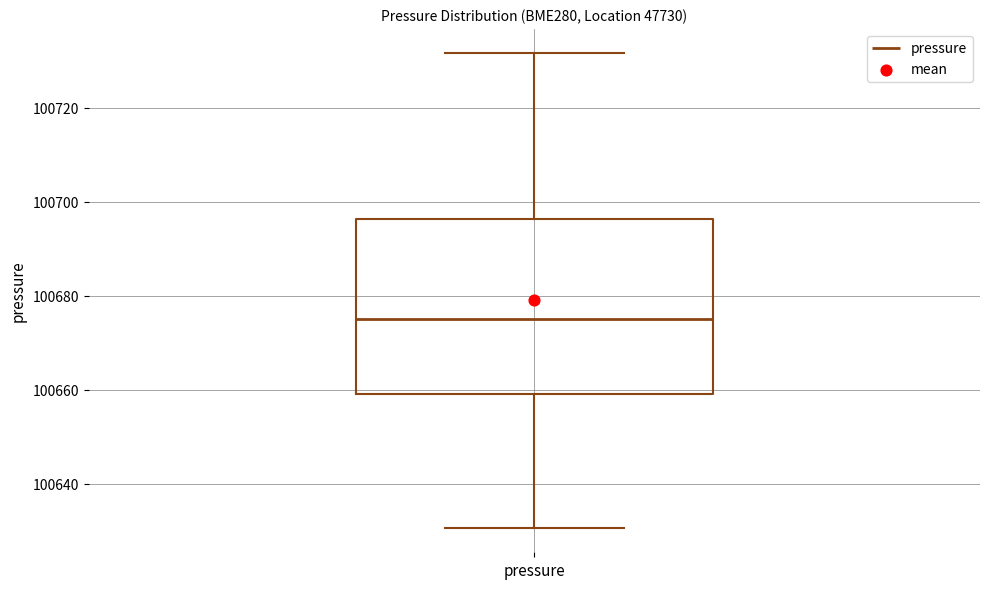

Read this box plot against the y-axis: the position of the median line, the range covered by the box, and the ends of both whiskers. The values are not printed on the chart, so give them approximately, as read against the axis.

median 100676, box 100660 to 100696, whiskers 100630 to 100732